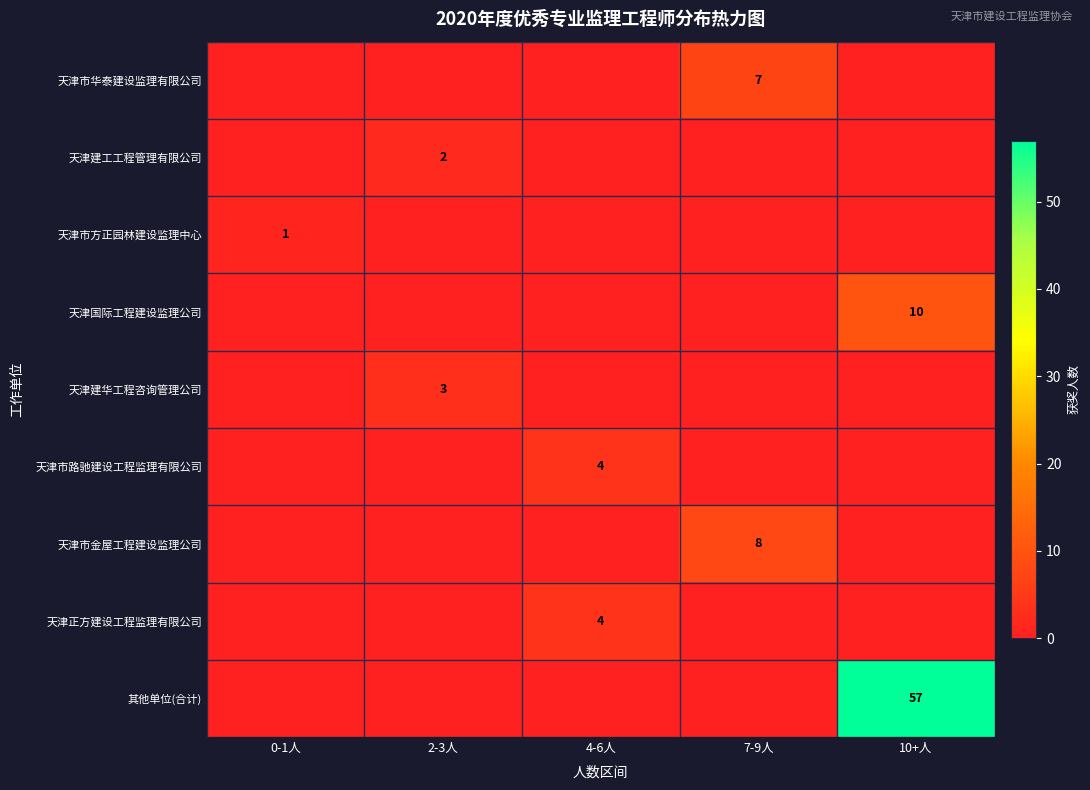

Between 4-6人 and 7-9人, which is larger?

7-9人